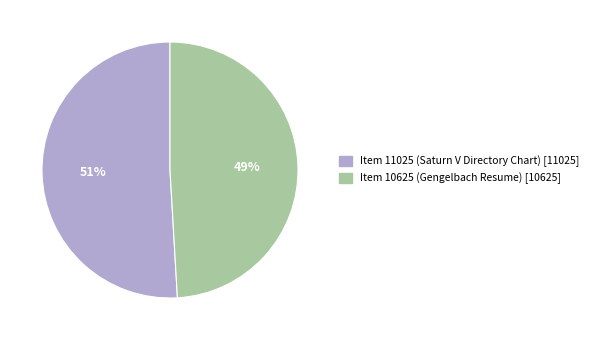

To the nearest percent, what is the combined percentage of Item 11025 (Saturn V Directory Chart) and Item 10625 (Gengelbach Resume)?

100%